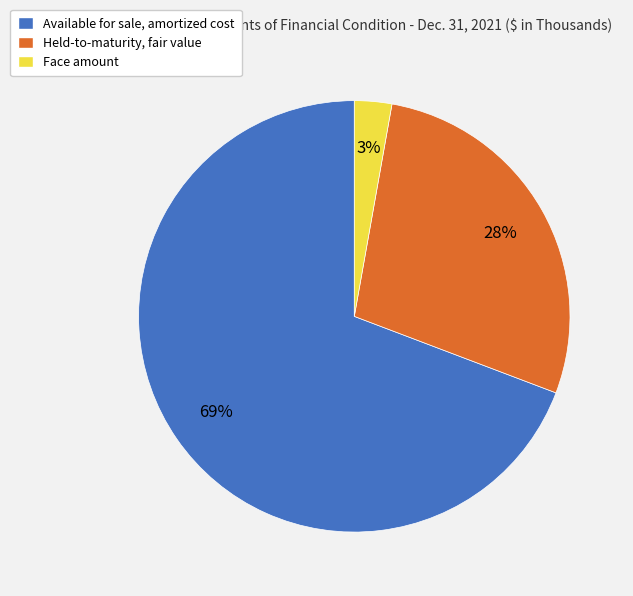

Is the sum of Face amount and Available for sale, amortized cost greater than half?

Yes